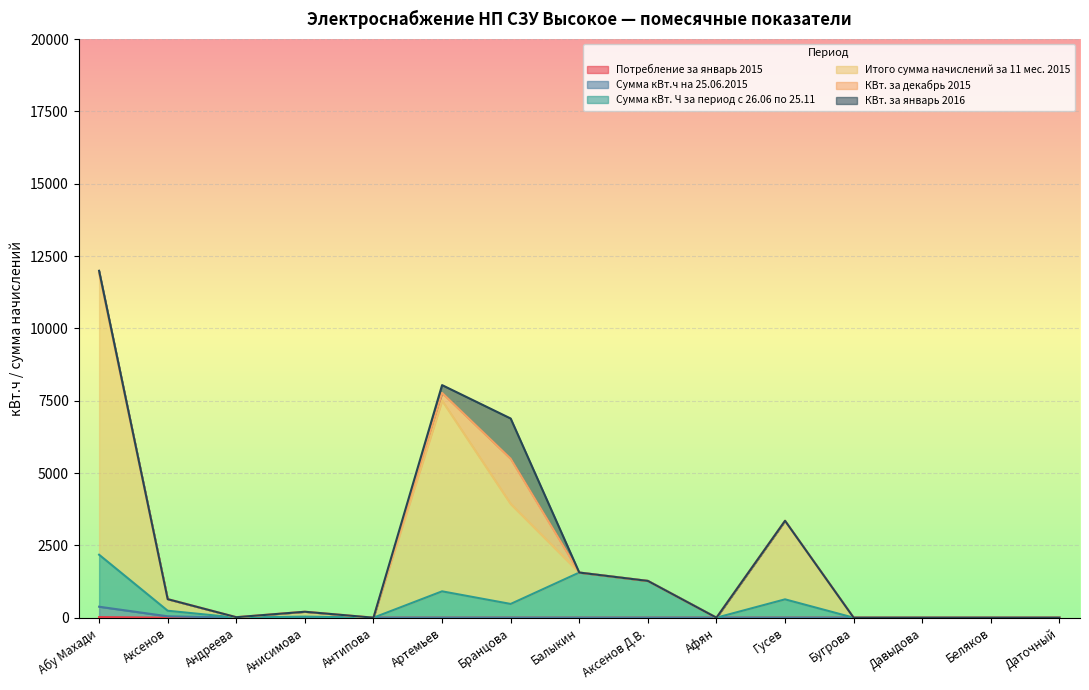

What is the difference between the Итого сумма начислений за 11 мес. 2015 values at Беляков and Балыкин?

1560.0